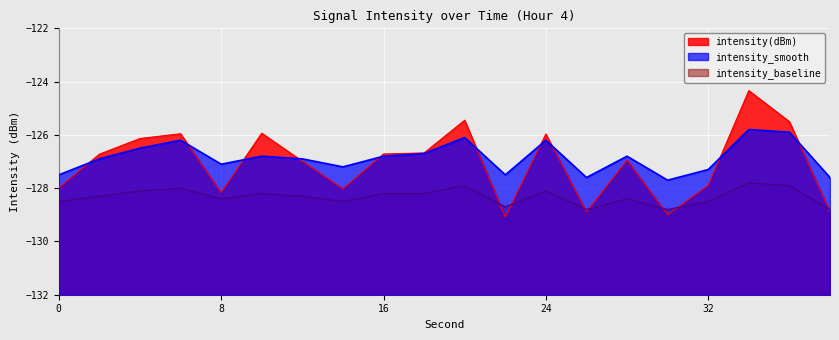

The value of intensity(dBm) at 10 is -60.2. True or false?

False